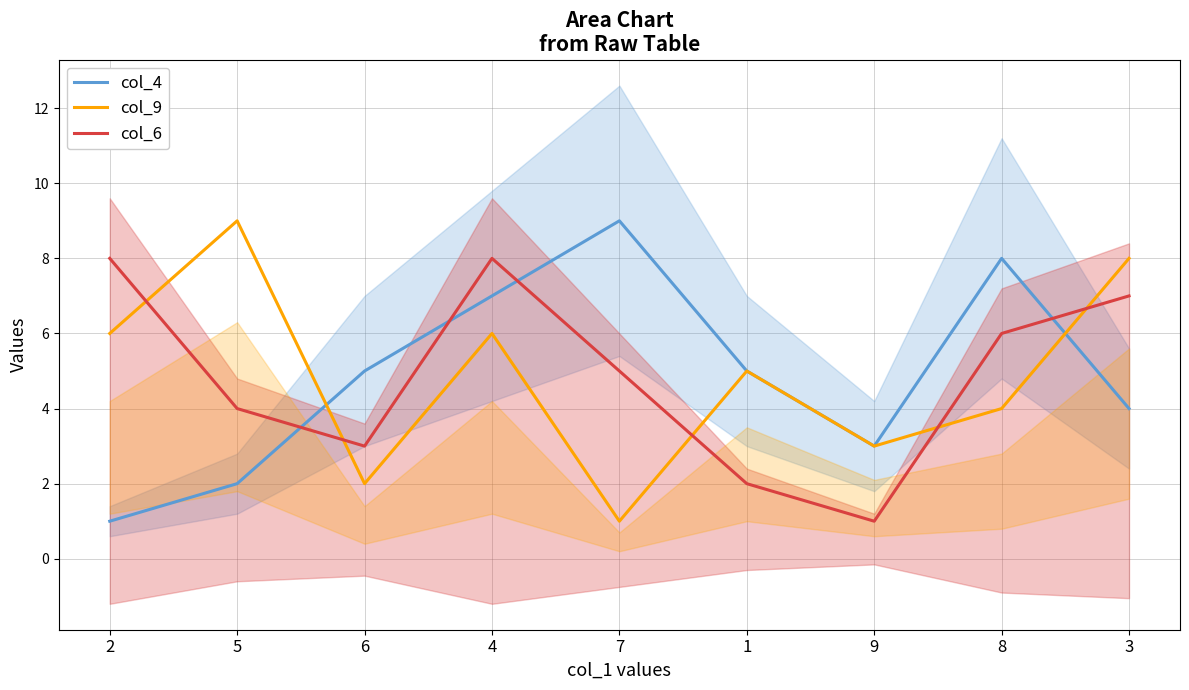

Reading left to right, list all the values displayed in this chart.

col_4: 1	2	5	7	9	5	3	8	4
col_9: 6	9	2	6	1	5	3	4	8
col_6: 8	4	3	8	5	2	1	6	7